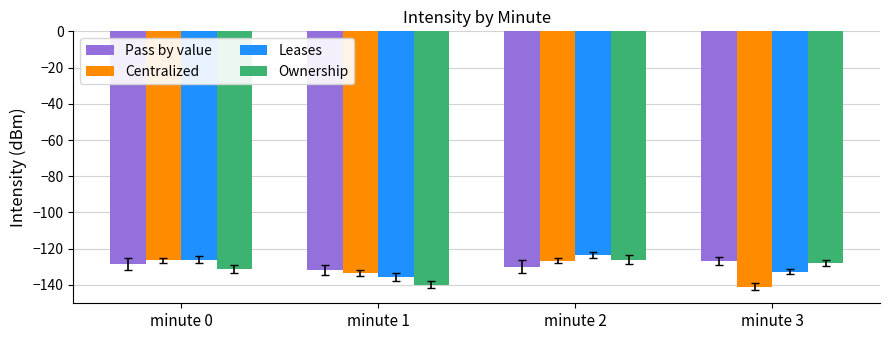

The Ownership series shows -210.9 at minute 0. True or false?

False